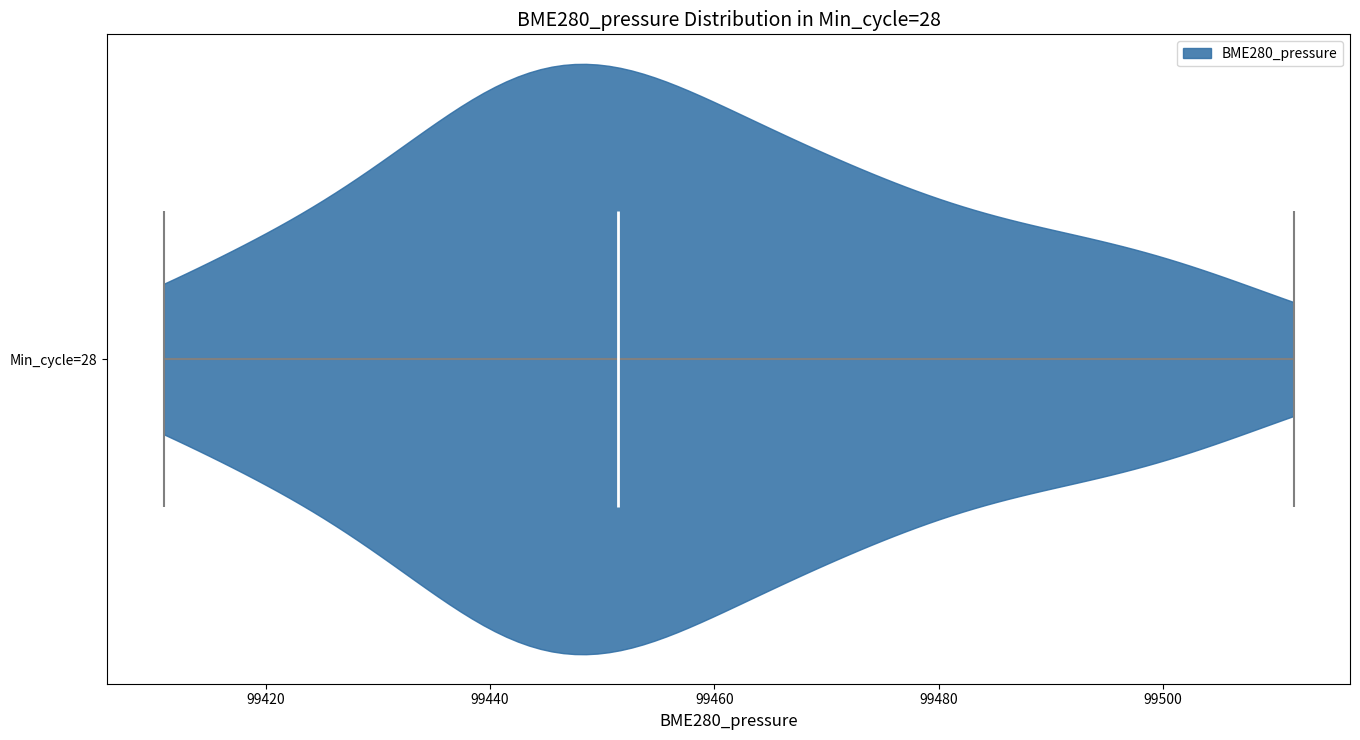

What is the lowest point the violin for Min_cycle=28 reaches on the x-axis? The values are not printed on the chart, so give them approximately, as read against the axis.

99410